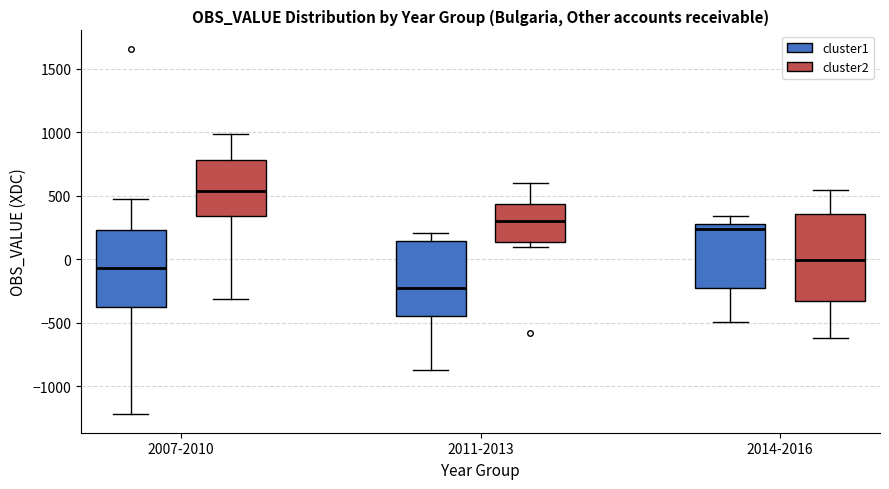

Reading left to right, transcribe this box plot: for each box, give where its median line is, the range the box spans, and where its two whiskers end, as read against the y-axis. The values are not printed on the chart, so give them approximately, as read against the axis.

2007-2010 (cluster1): median -50, box -350 to 250, whiskers -1200 to 450
2007-2010 (cluster2): median 550, box 350 to 800, whiskers -300 to 1000
2011-2013 (cluster1): median -250, box -450 to 150, whiskers -850 to 200
2011-2013 (cluster2): median 300, box 150 to 450, whiskers 100 to 600
2014-2016 (cluster1): median 250, box -200 to 300, whiskers -500 to 350
2014-2016 (cluster2): median 0, box -350 to 350, whiskers -600 to 550